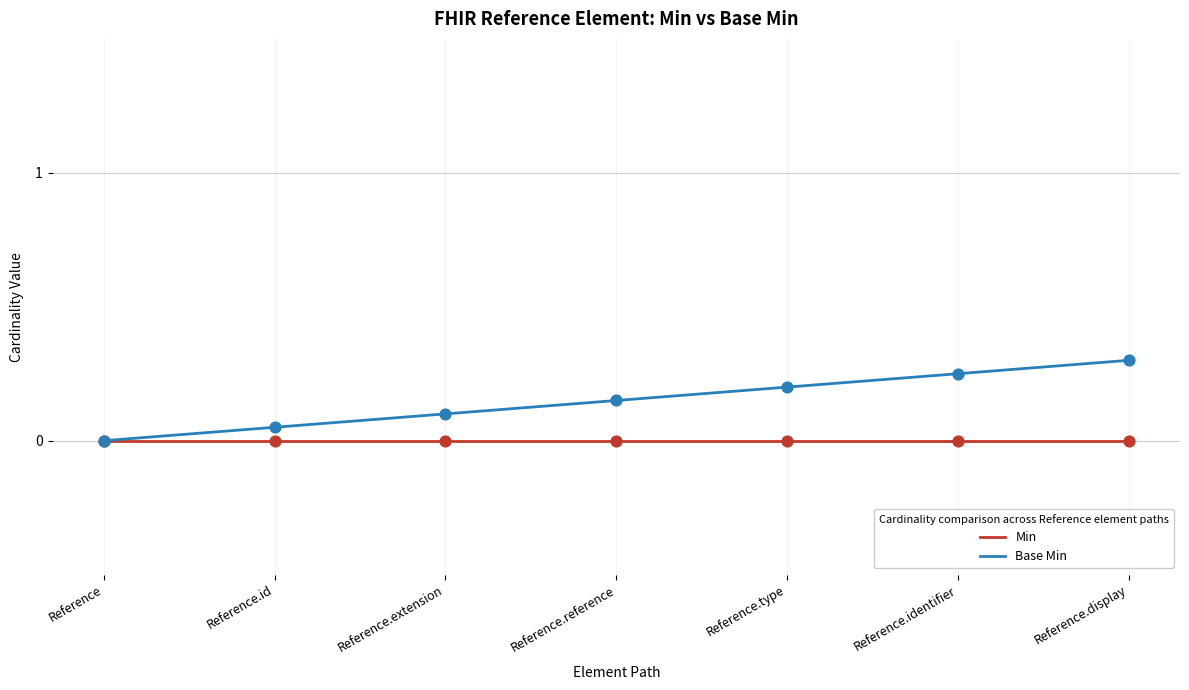

What are all the series names shown in the legend?

Min, Base Min